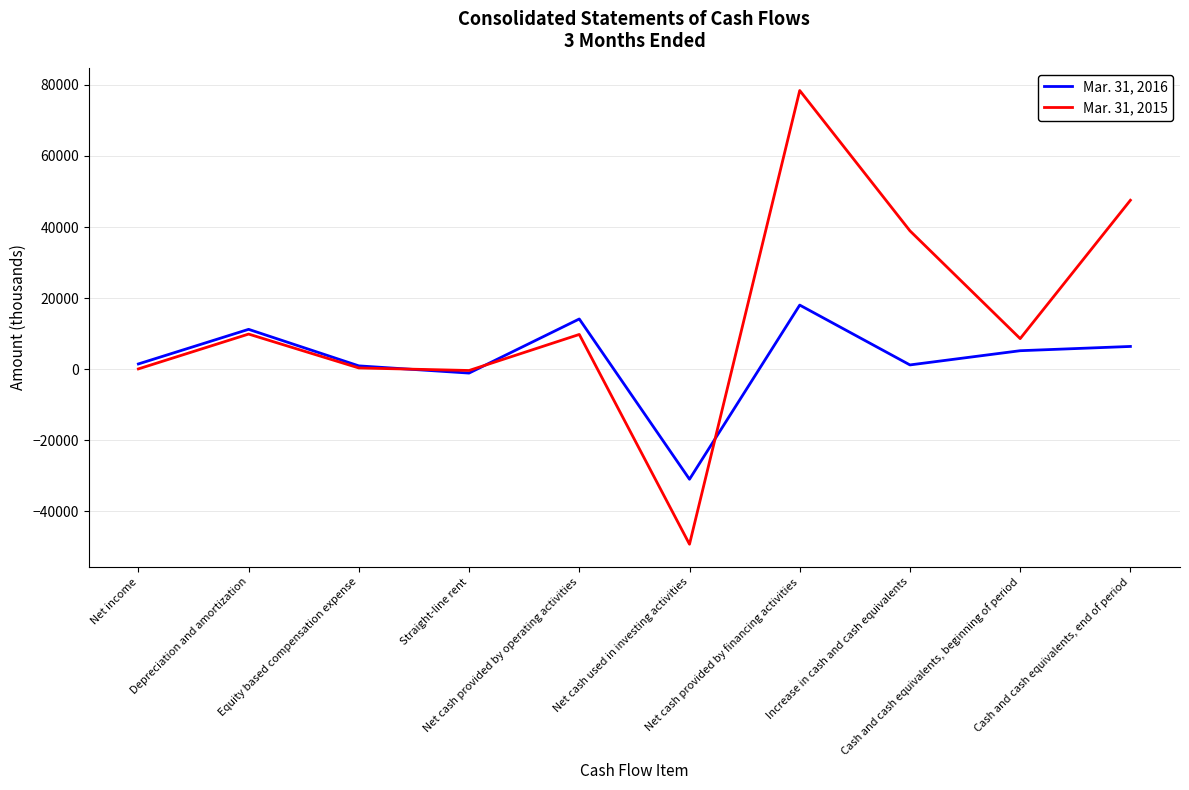

Read the Mar. 31, 2016 value at Net cash provided by operating activities, to the nearest 50.

14150